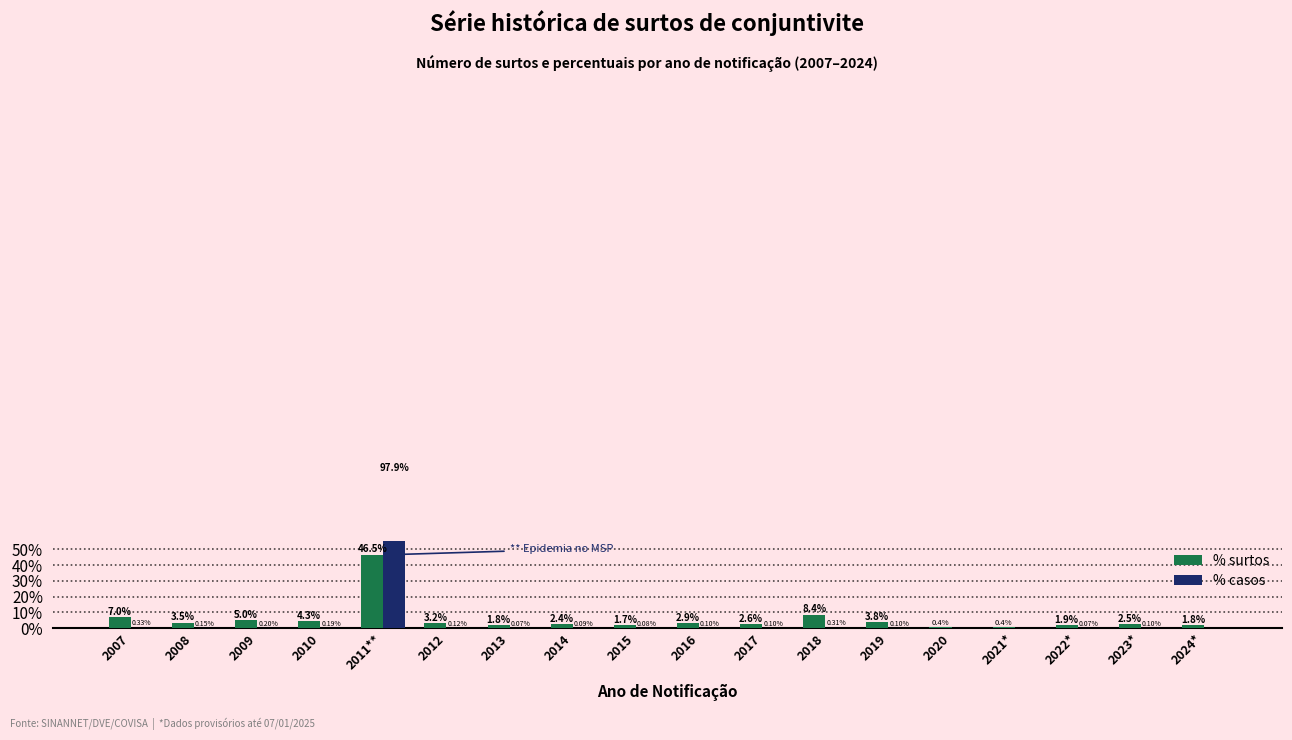

The value of % casos at 2009 is 0.1. True or false?

False